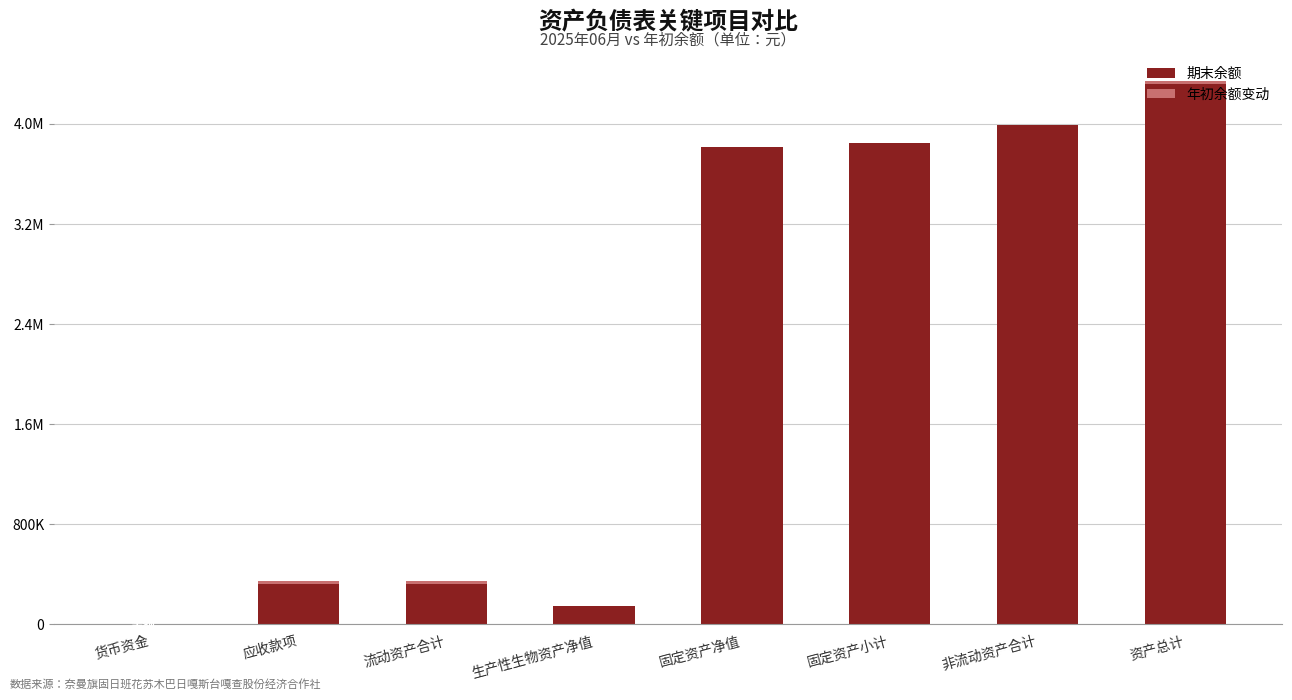

What is the sum of all 年初余额变动 values?

79381.0